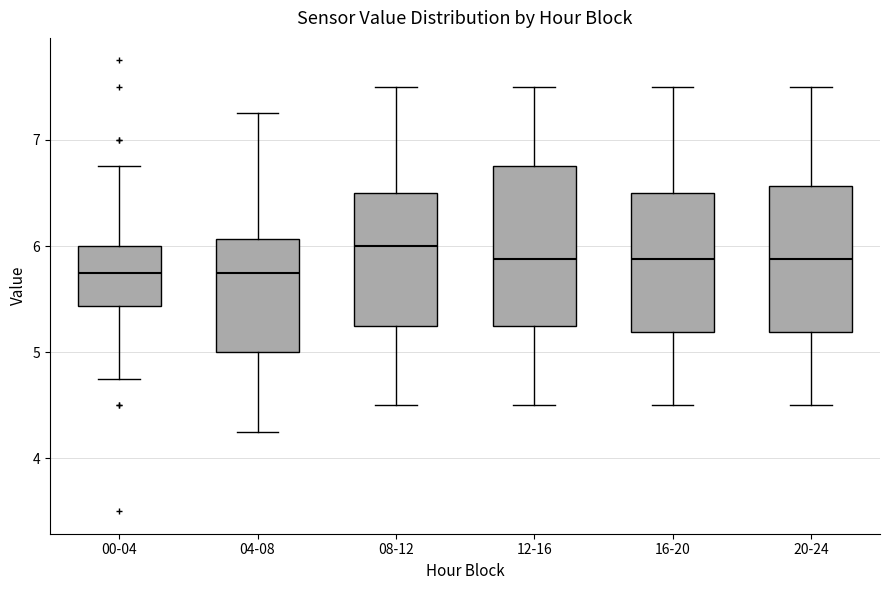

Comparing the boxes themselves (not the whiskers), which one is the tallest?

12-16